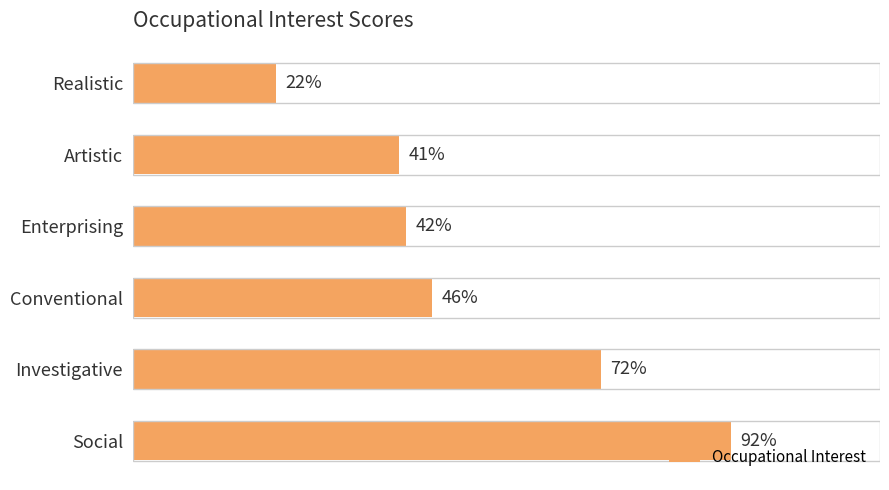

Where is the data nearest to the value 57?

Conventional